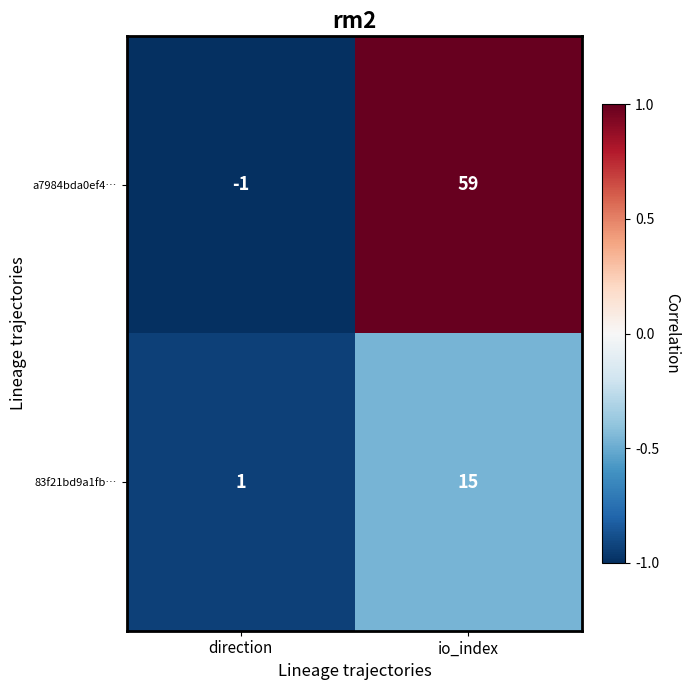

True or false: 83f21bd9a1fb… has a value of 25 at io_index.

False